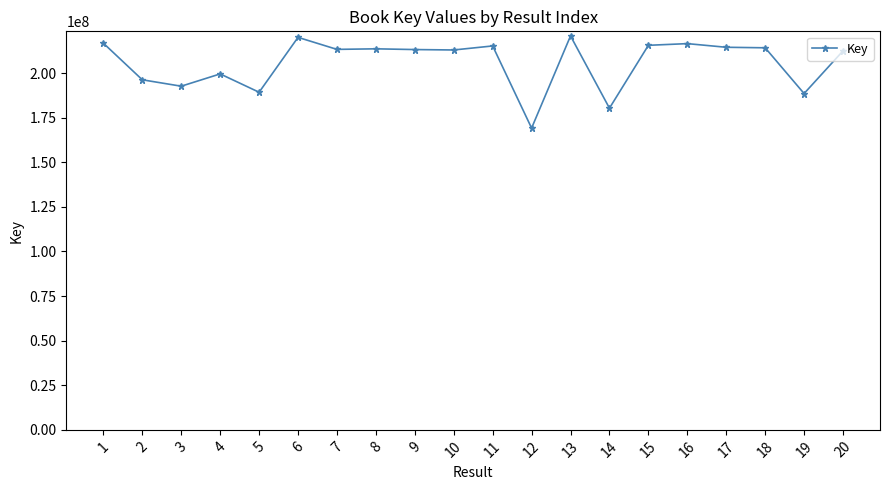

At which label does the data first exceed 213302874?

1